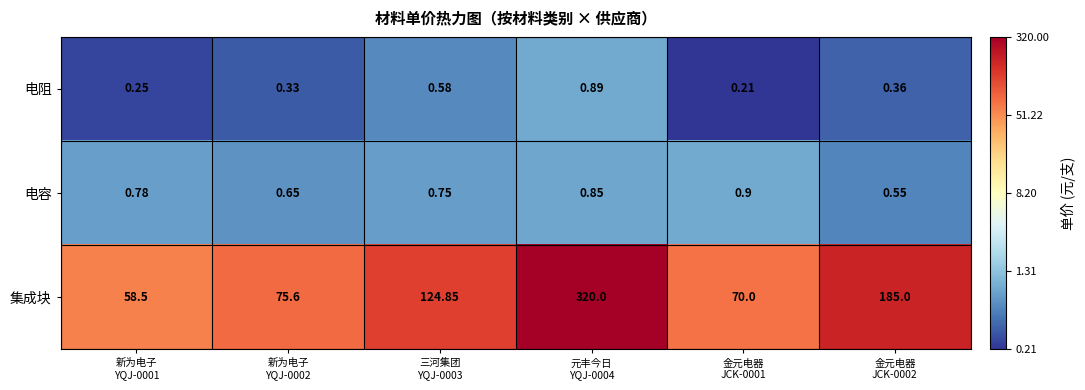

Which series has the largest range (max minus min)?

集成块